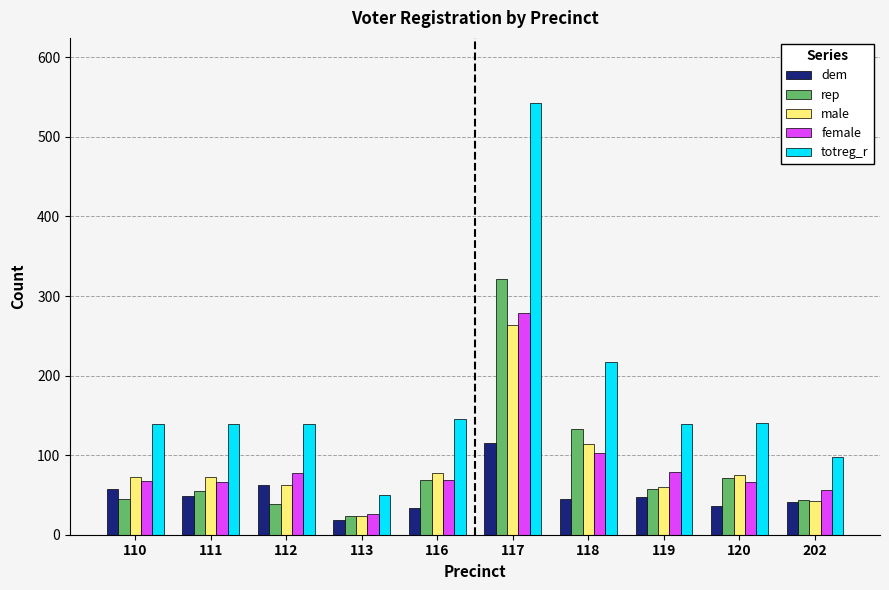

Is the value of female at 110 greater than the value of dem at 111?

Yes